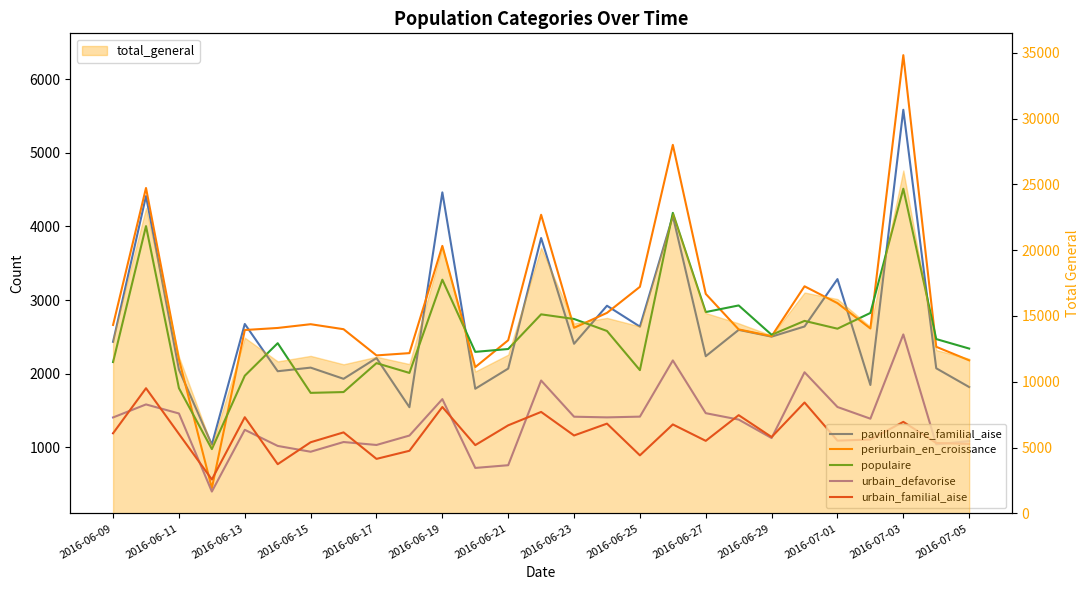

Is the value of periurbain_en_croissance at 2016-06-29 greater than the value of pavillonnaire_familial_aise at 2016-06-13?

No